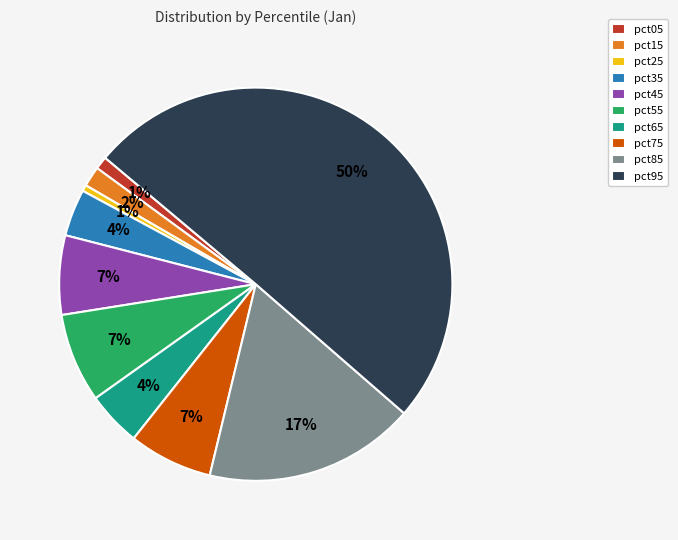

What is the largest slice in the pie chart?

pct95